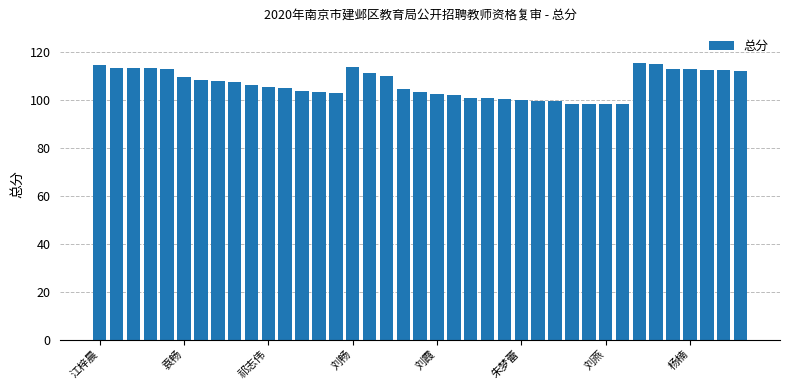

What is the value of the 1st bar from the left?

114.5